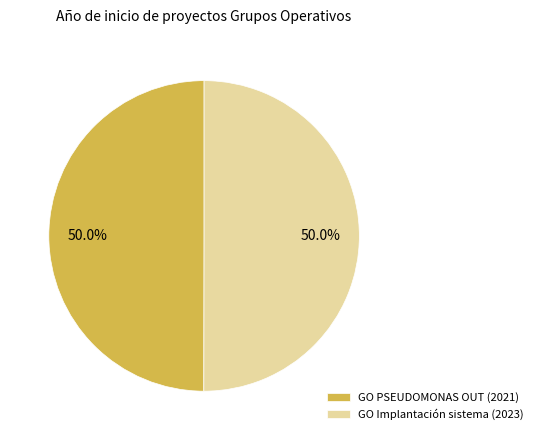

Is the sum of GO PSEUDOMONAS OUT (2021) and GO Implantación sistema (2023) greater than half?

Yes